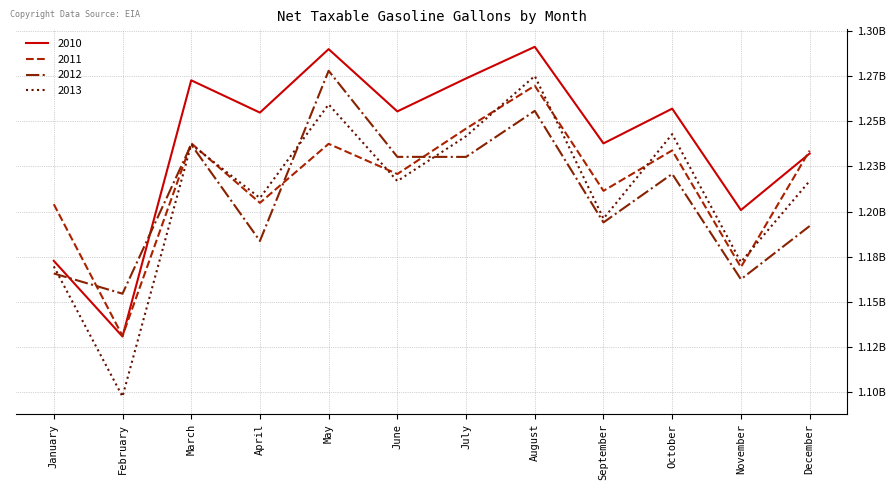

True or false: 2011 and 2010 intersect in this chart.

True